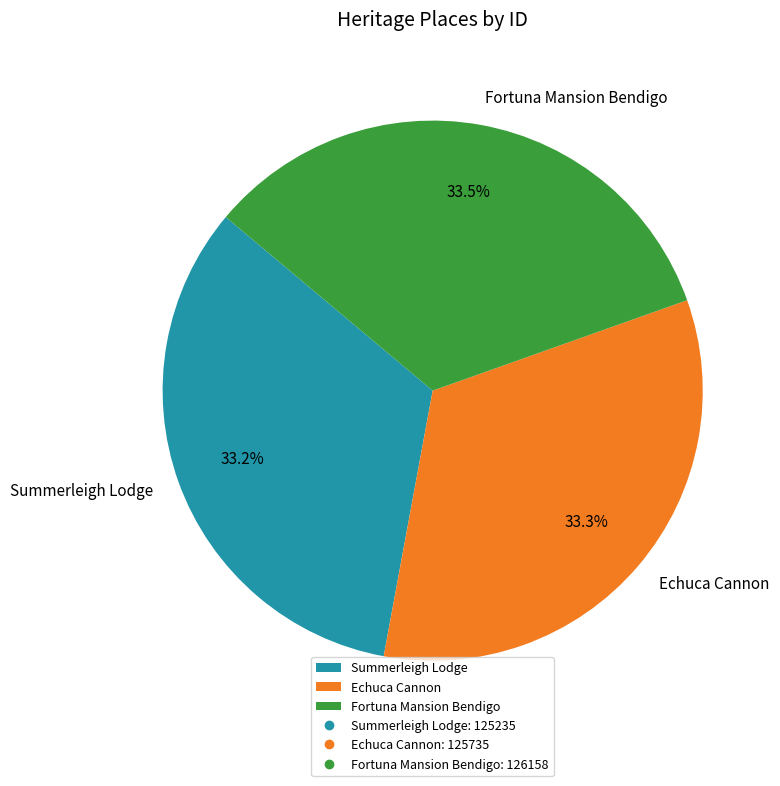

Does Echuca Cannon represent more than half of the total?

No